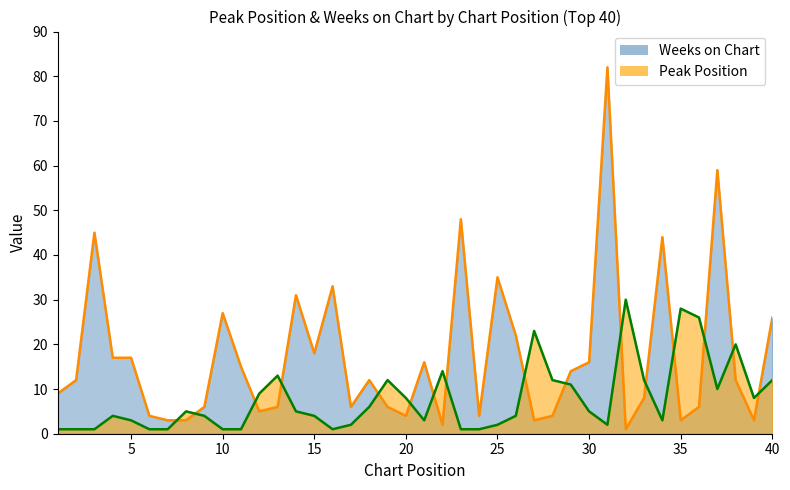

Is it true that Peak Position equals 1 at 11?

True